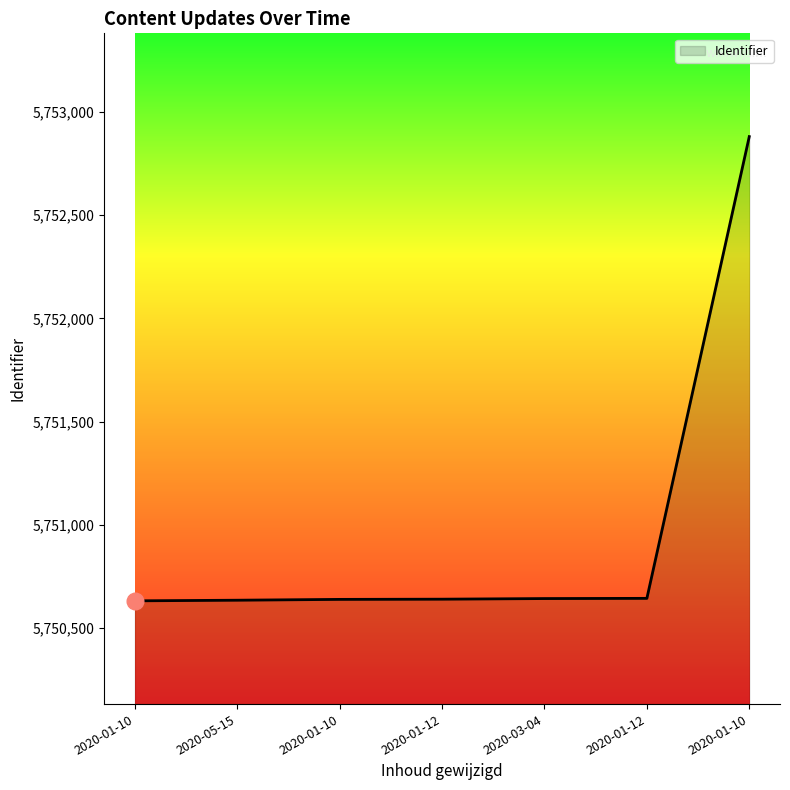

How many lines are shown in the chart?

1